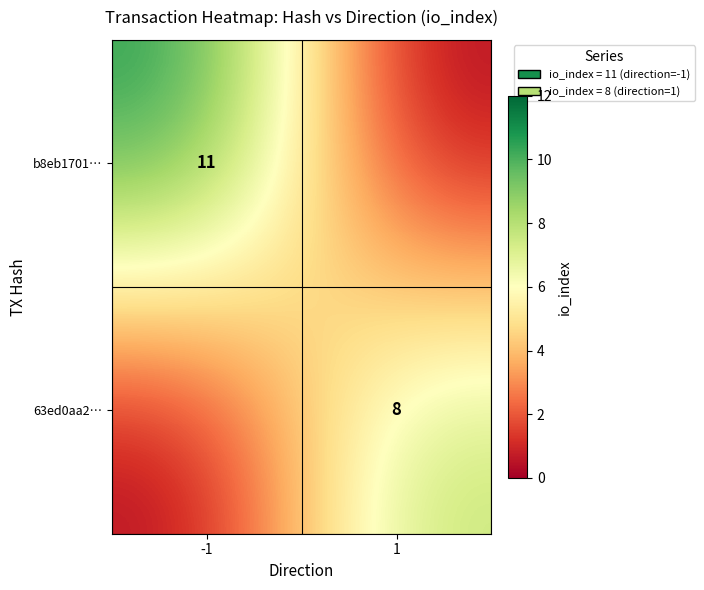

Between -1 and 1, which is larger?

-1